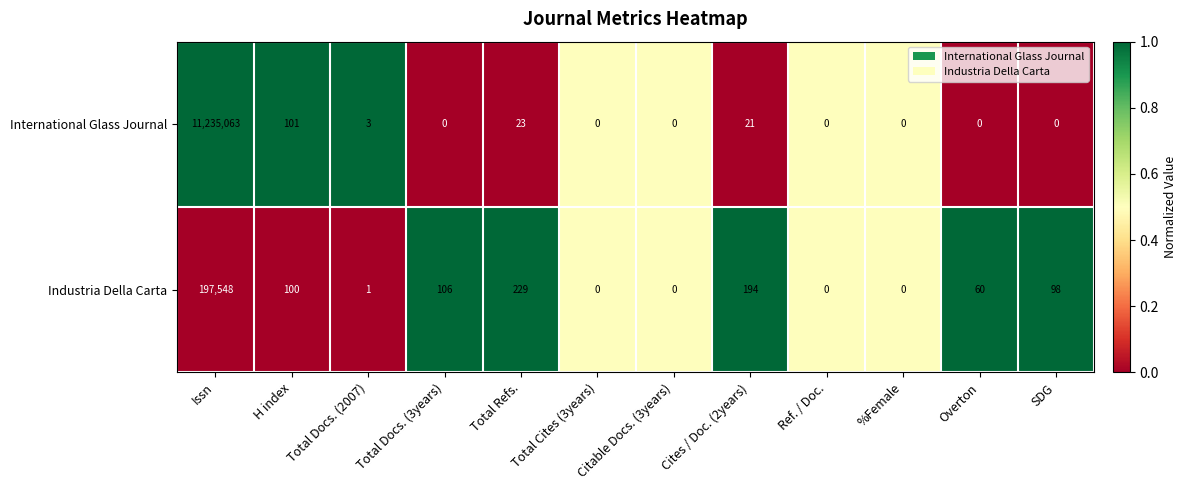

What is the difference between the highest and lowest values at SDG?

98